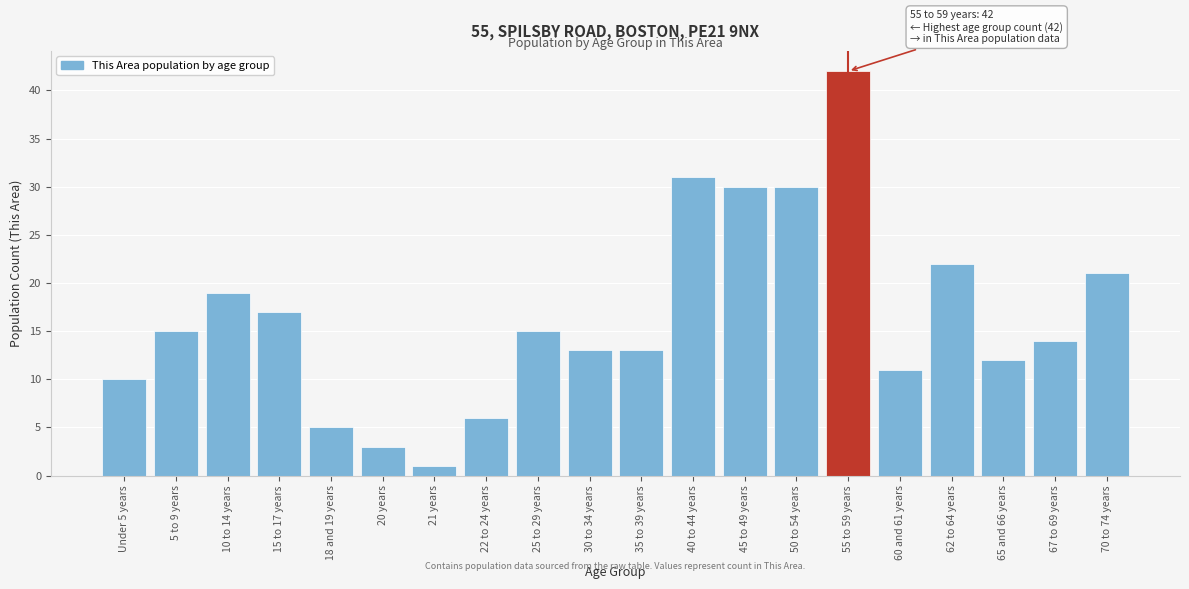

Reading left to right, transcribe all the data shown in this chart.

Under 5 years=10	5 to 9 years=15	10 to 14 years=19	15 to 17 years=17	18 and 19 years=5	20 years=3	21 years=1	22 to 24 years=6	25 to 29 years=15	30 to 34 years=13	35 to 39 years=13	40 to 44 years=31	45 to 49 years=30	50 to 54 years=30	55 to 59 years=42	60 and 61 years=11	62 to 64 years=22	65 and 66 years=12	67 to 69 years=14	70 to 74 years=21